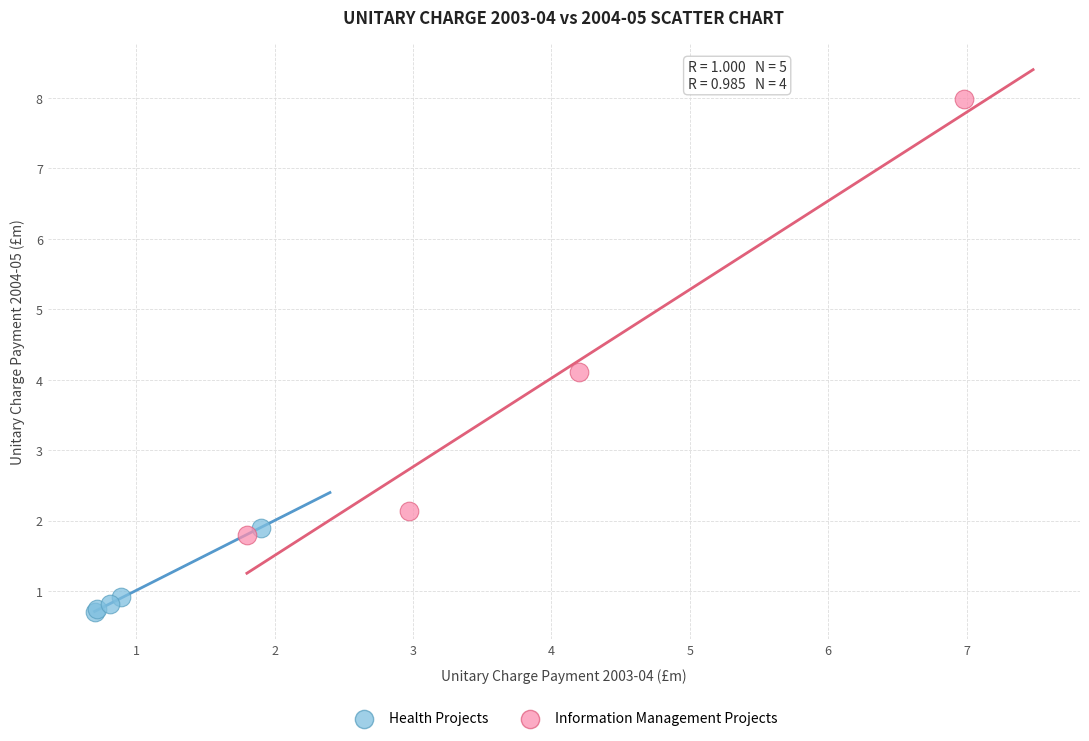

What are all the series names shown in the legend?

Health Projects, Information Management Projects